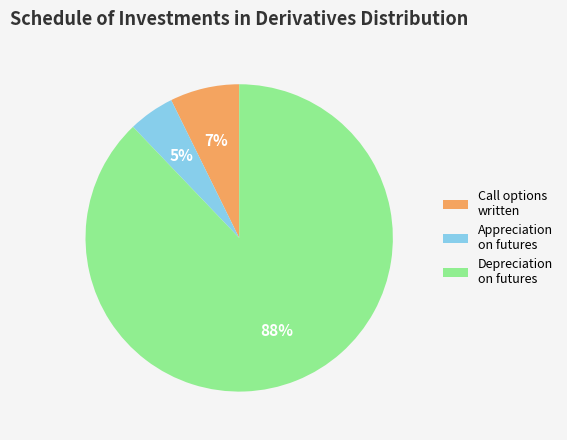

What is the largest slice in the pie chart?

Depreciation on futures